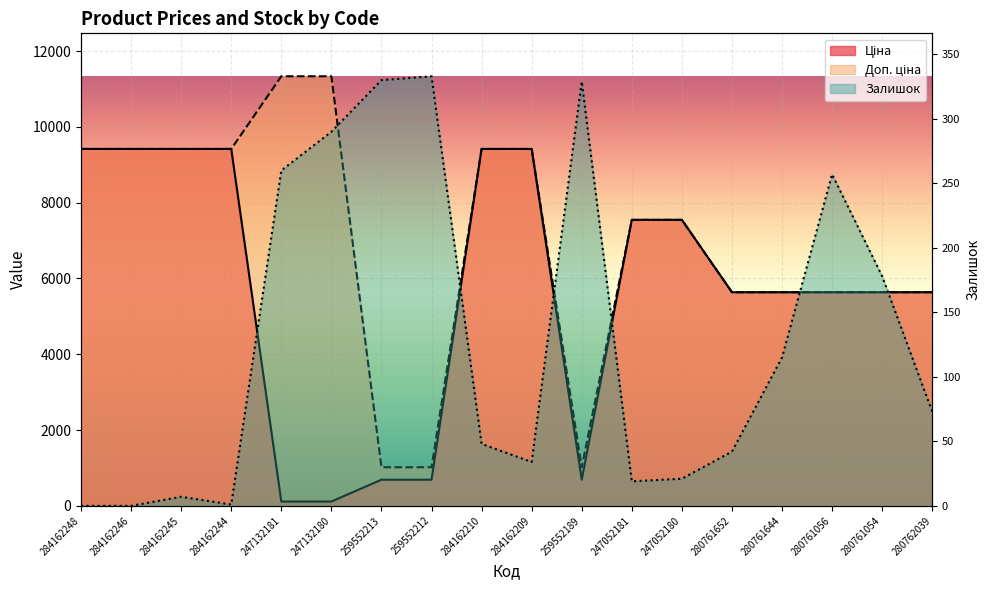

Reading left to right, transcribe all the data shown in this chart.

Ціна: 284162248=9416.9	284162246=9416.9	284162245=9416.9	284162244=9416.9	247132181=113.3	247132180=113.3	259552213=689.1	259552212=689.1	284162210=9416.9	284162209=9416.9	259552189=689.1	247052181=7545.9	247052180=7545.9	280761652=5636.0	280761644=5636.0	280761056=5636.0	280761054=5636.0	280762039=5636.0
Доп. ціна: 284162248=9416.9	284162246=9416.9	284162245=9416.9	284162244=9416.9	247132181=11334.0	247132180=11334.0	259552213=1017.8	259552212=1017.8	284162210=9416.9	284162209=9416.9	259552189=1017.8	247052181=7545.9	247052180=7545.9	280761652=5636.0	280761644=5636.0	280761056=5636.0	280761054=5636.0	280762039=5636.0
Залишок: 284162248=0.0	284162246=0.0	284162245=7.0	284162244=1.0	247132181=260.0	247132180=290.0	259552213=330.0	259552212=333.0	284162210=48.0	284162209=34.0	259552189=329.0	247052181=19.0	247052180=21.0	280761652=42.0	280761644=115.0	280761056=257.0	280761054=178.0	280762039=73.0